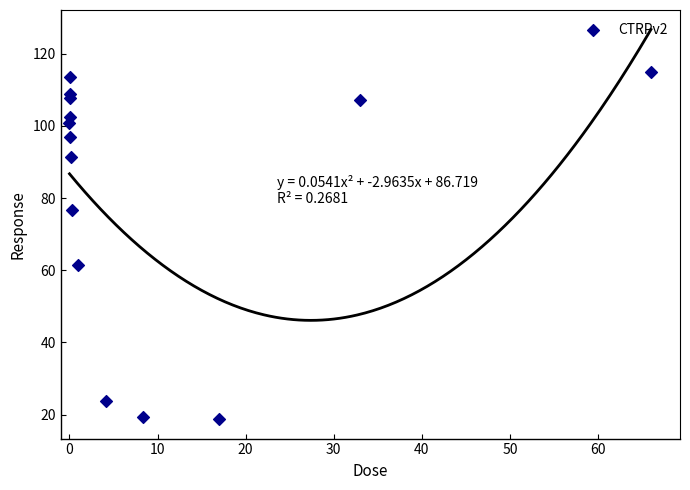

What Y value in the scatter plot is closest to 66?

61.6